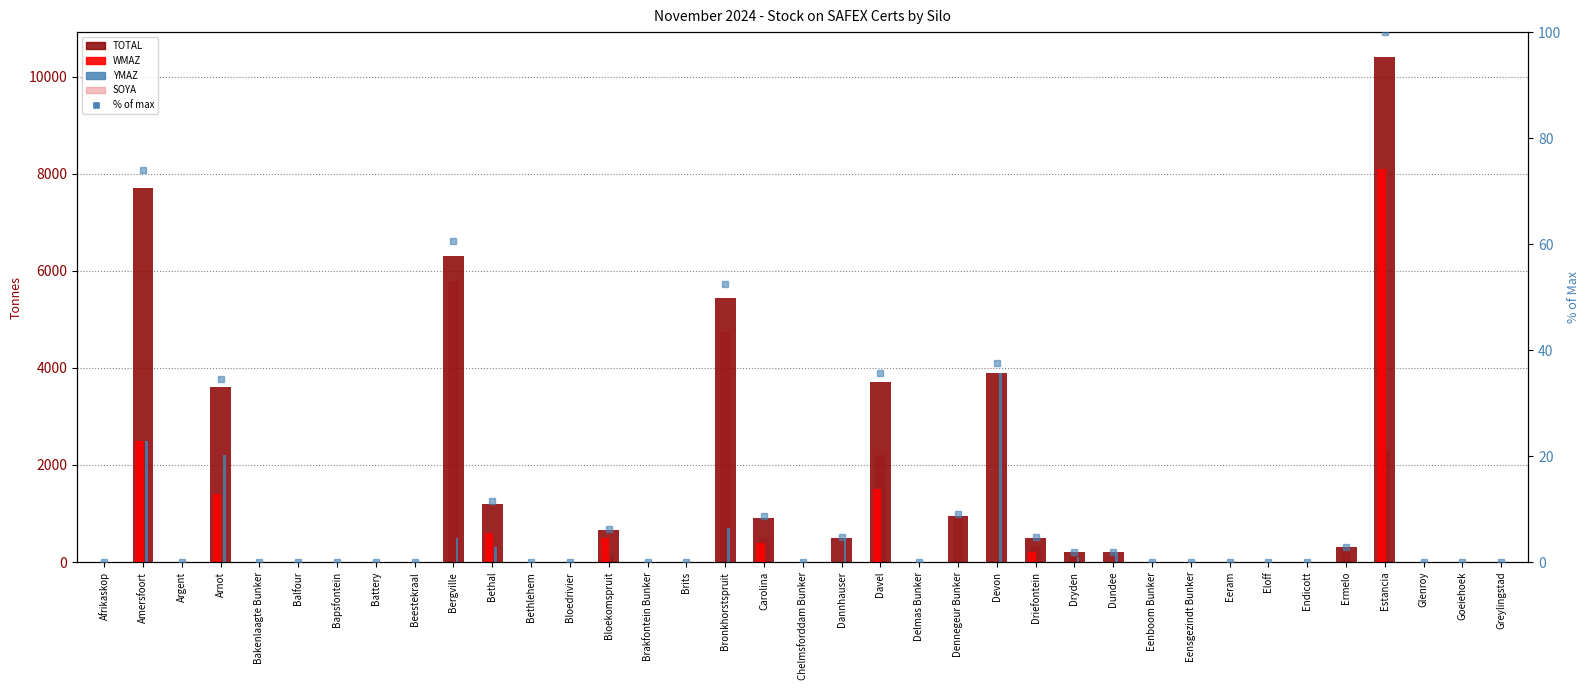

Which series changed the most between Dryden and Greylingstad?

TOTAL